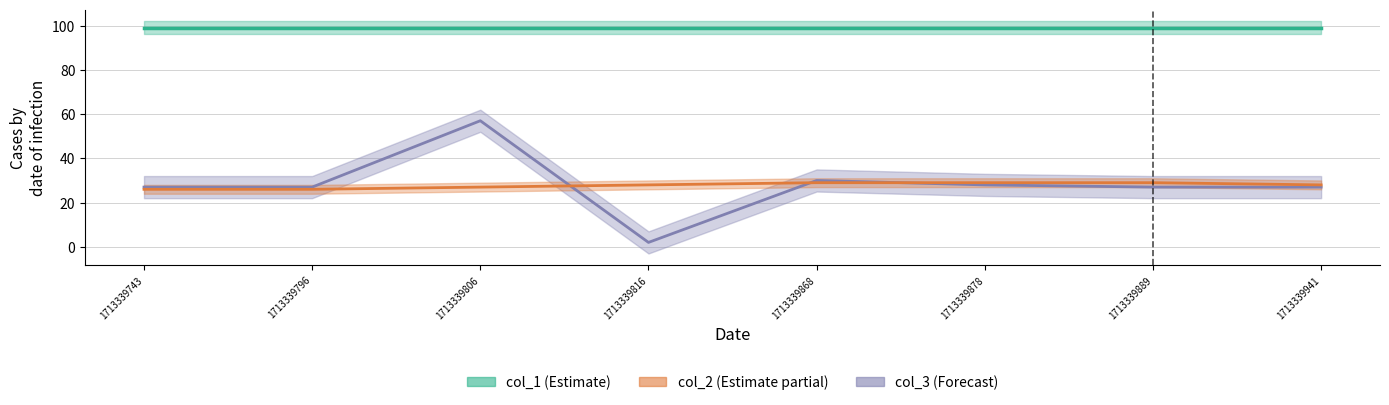

Rank the series by their maximum value, from lowest to highest.

col_2, col_3, col_1